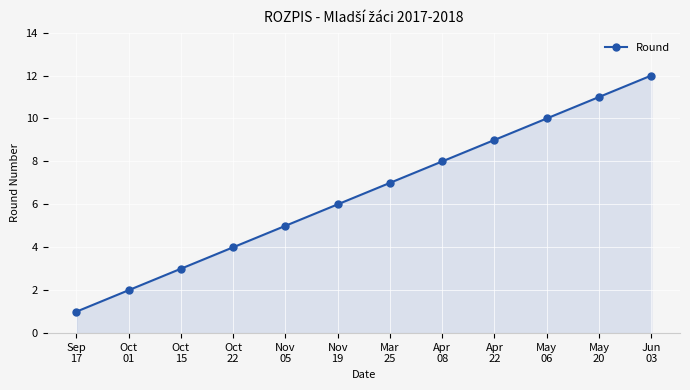

True or false: there are more than 2 points higher than both neighbors.

False